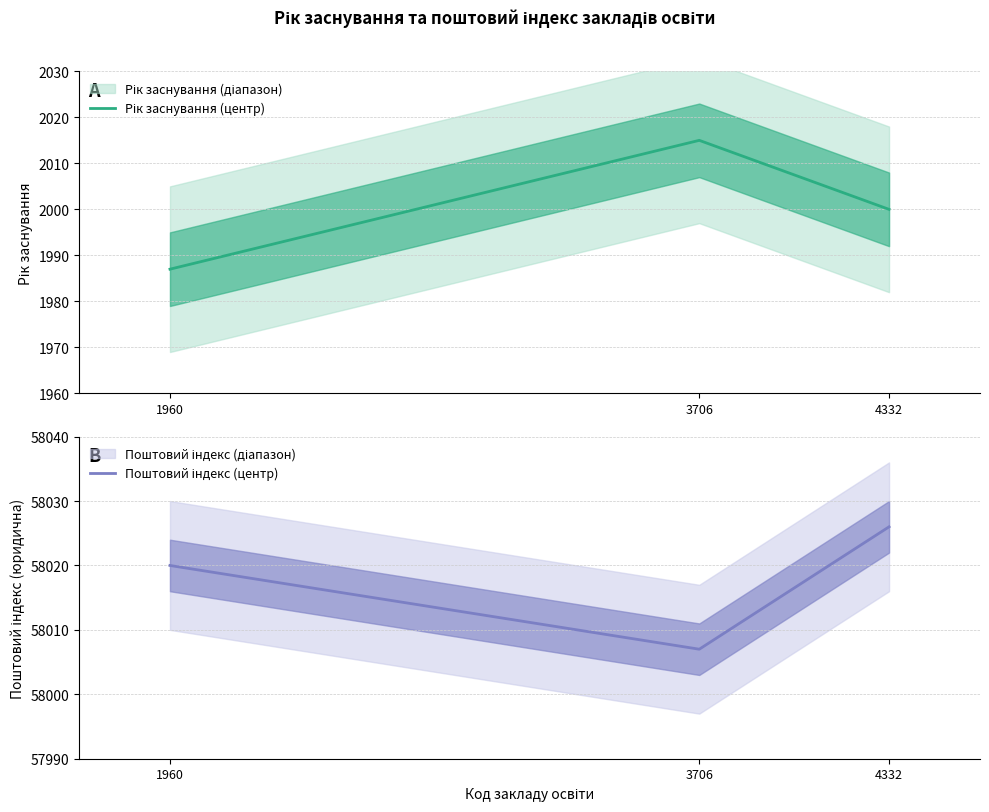

What value does the Поштовий індекс (центр) series have at 1960, to the nearest 10?

58020